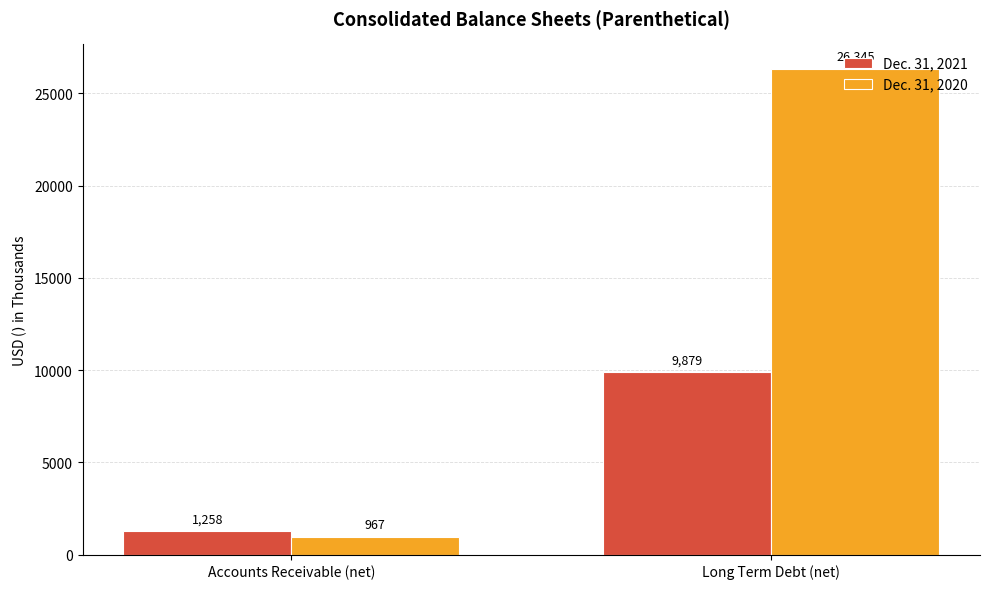

What are all the series names shown in the legend?

Dec. 31, 2021, Dec. 31, 2020